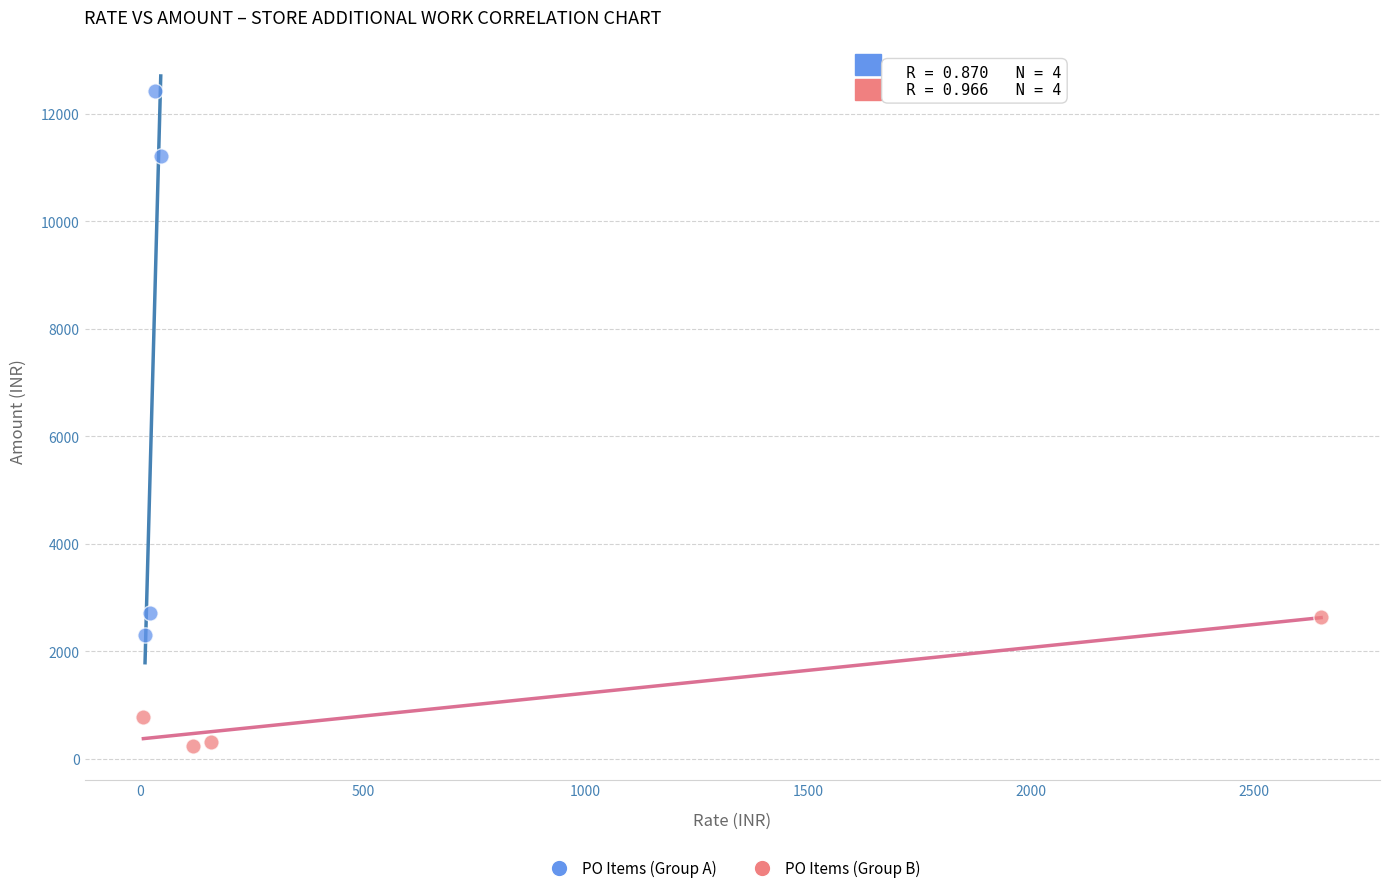

Which series contains the lowest Y value?

PO Items (Group B)